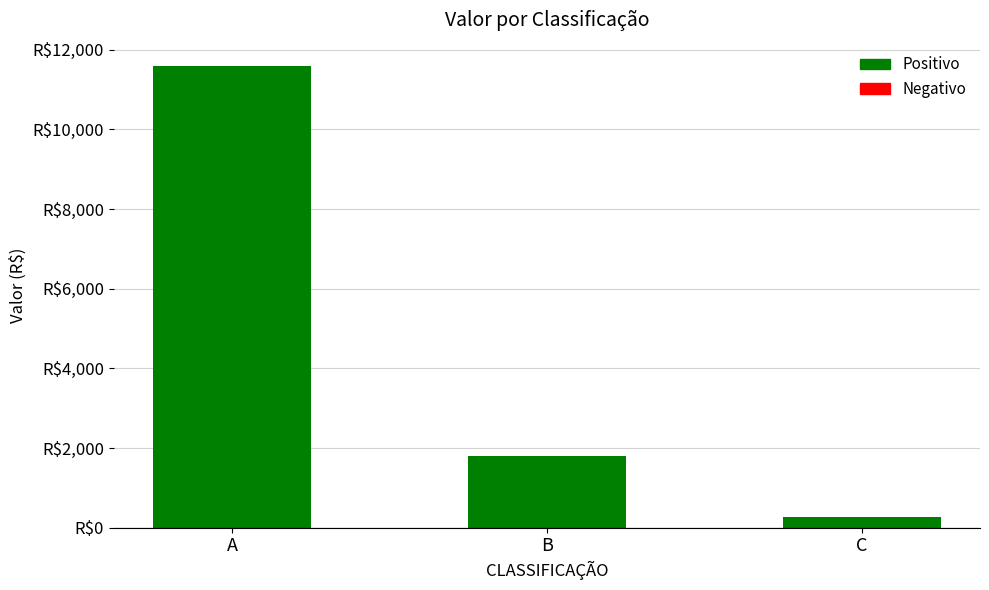

Reading right to left, list all the values displayed in this chart.

278	1800	11600